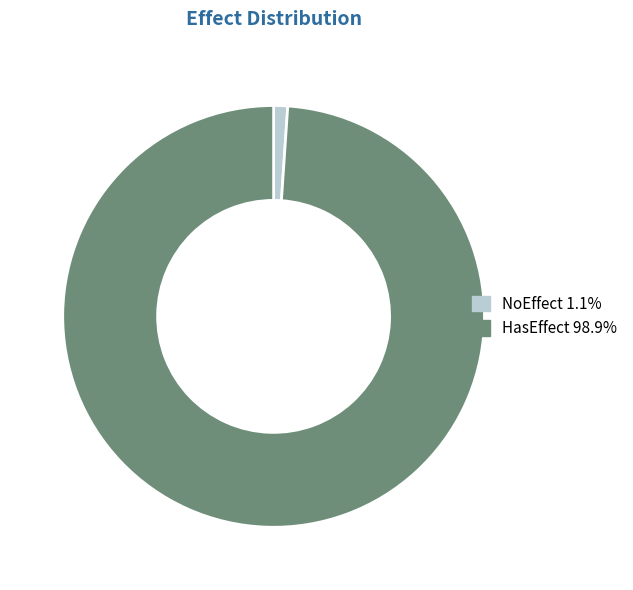

Count the number of slices in the pie.

2